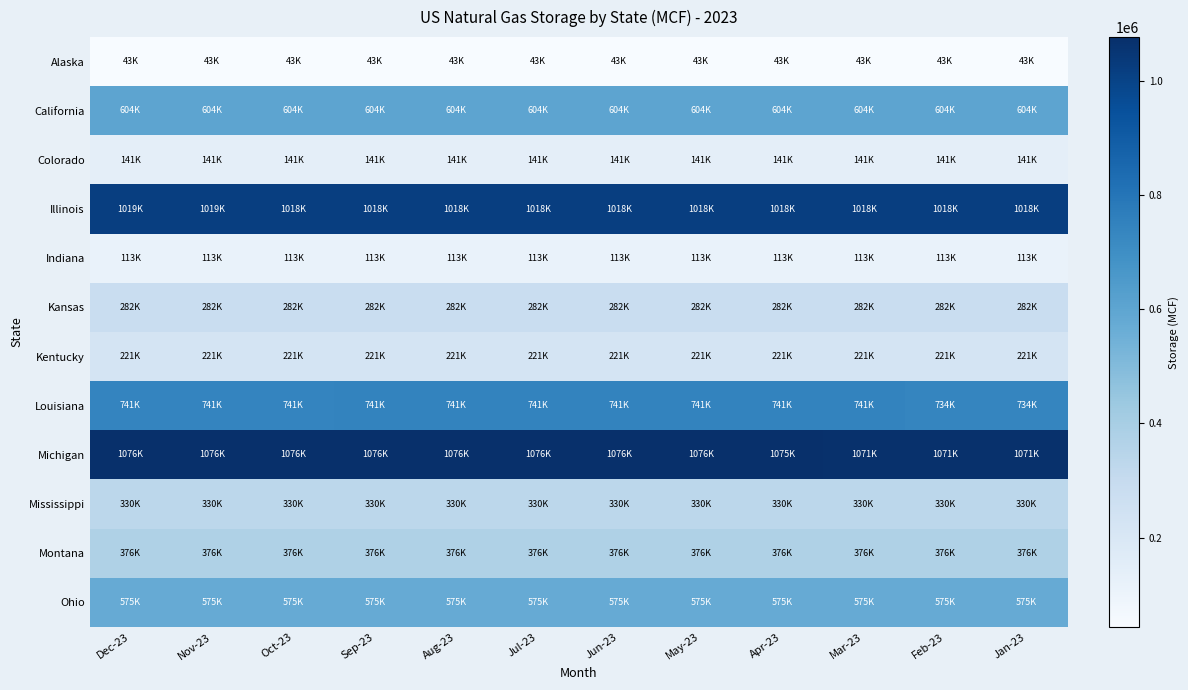

At which category is the sum across all series the highest?

May-23